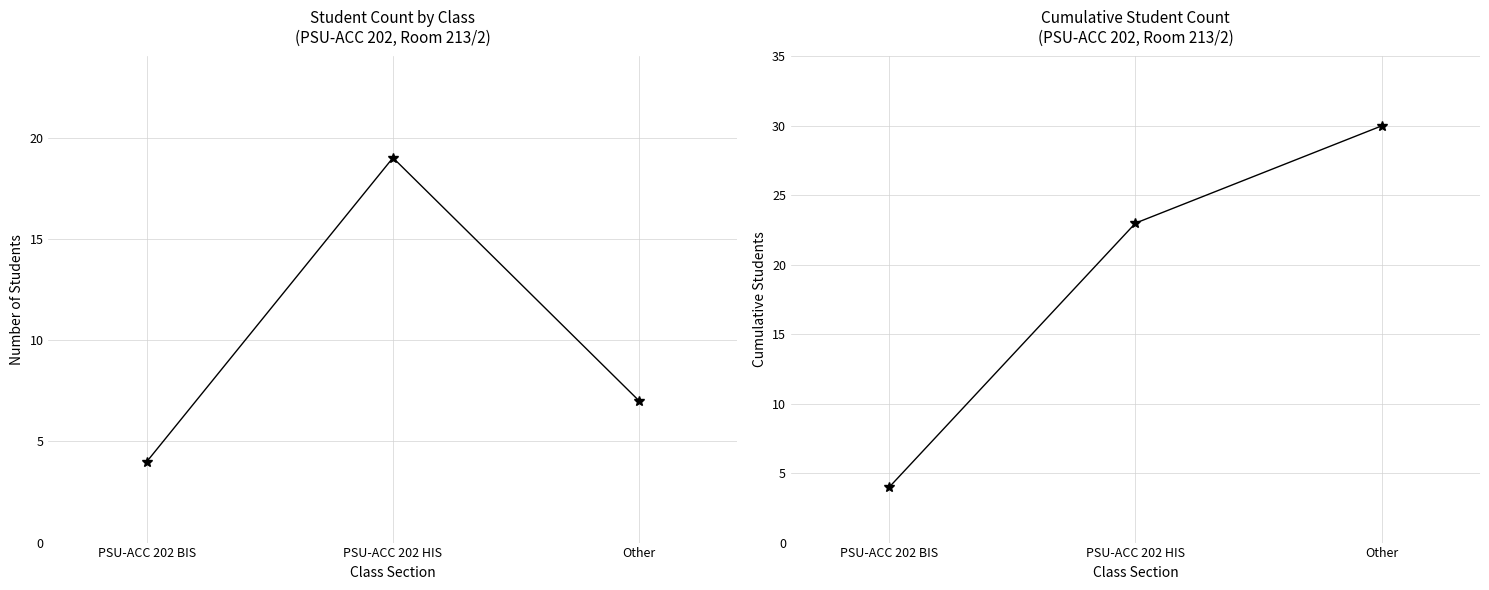

The Cumulative Student Count series shows 2 at PSU-ACC 202 BIS. True or false?

False